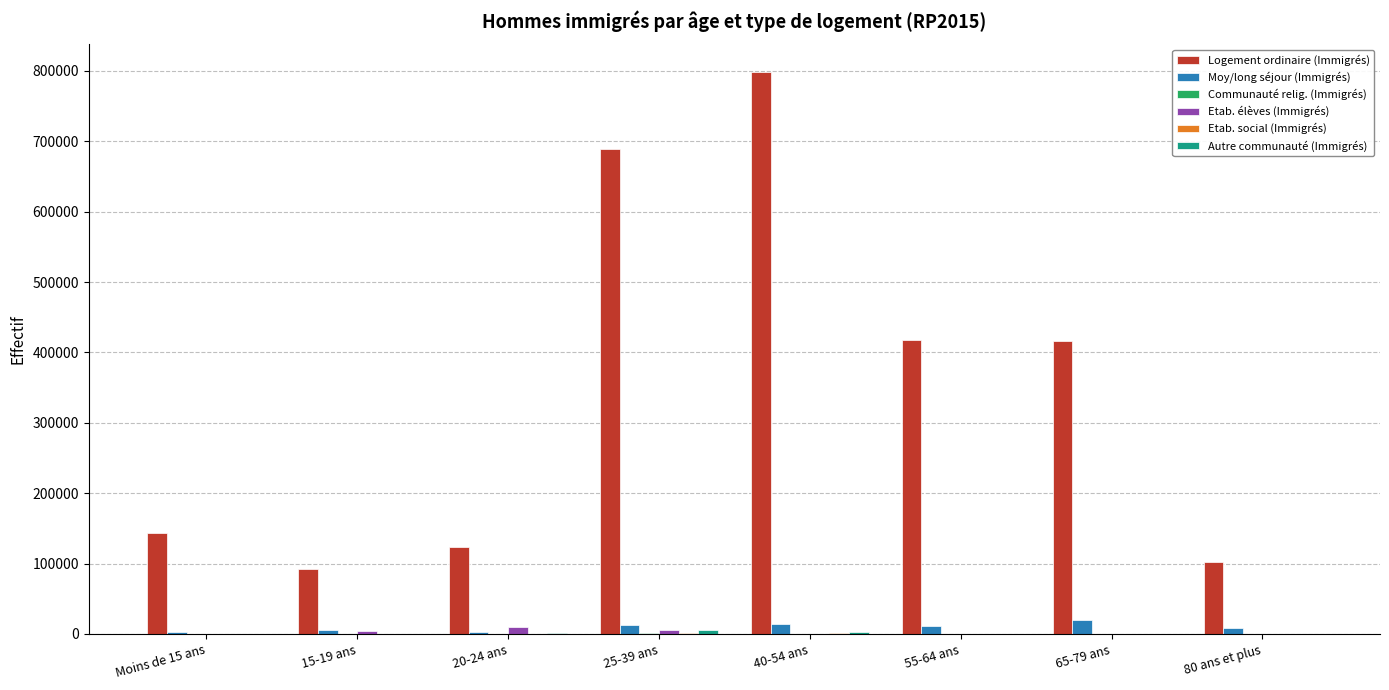

What is the sum of the Logement ordinaire (Immigrés) values at 20-24 ans and 40-54 ans?

920719